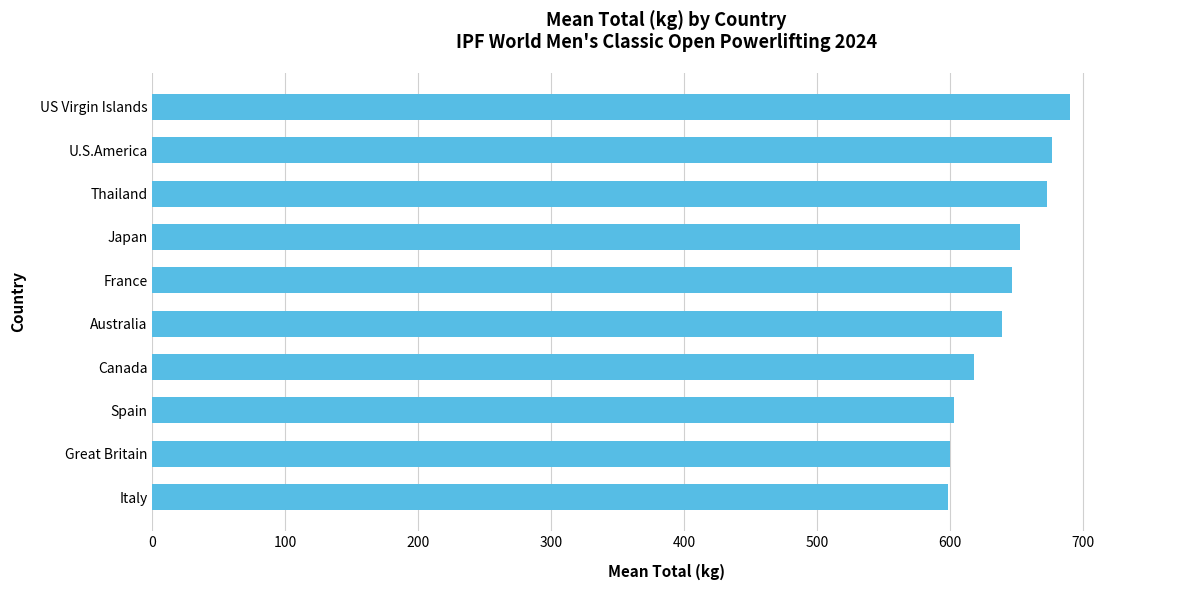

What is the ratio of the value at Australia to the value at Spain?

1.1